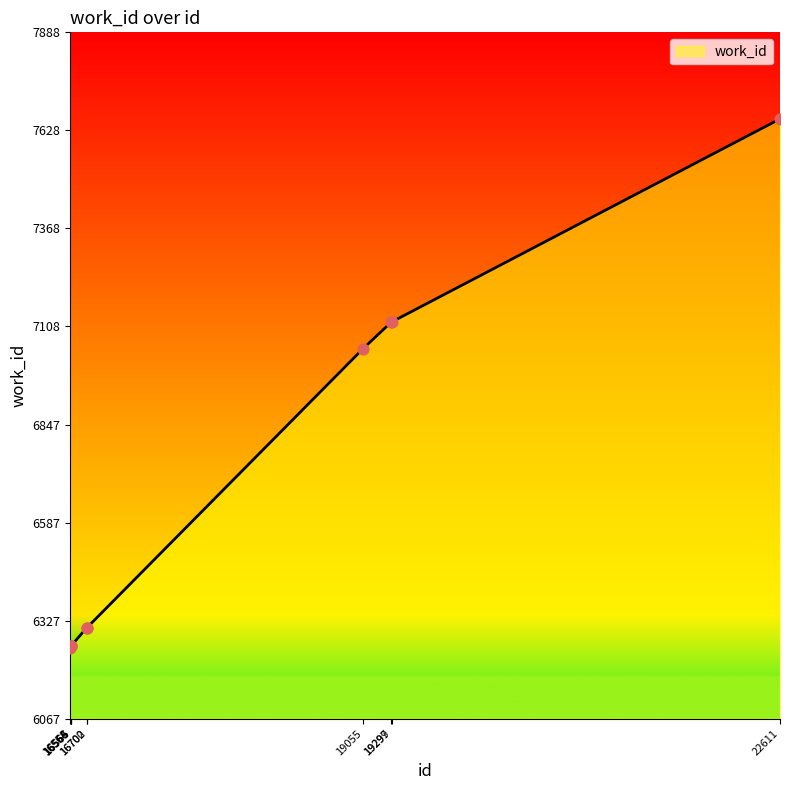

What is the ratio of the value at 16564 to the value at 19299?

0.9